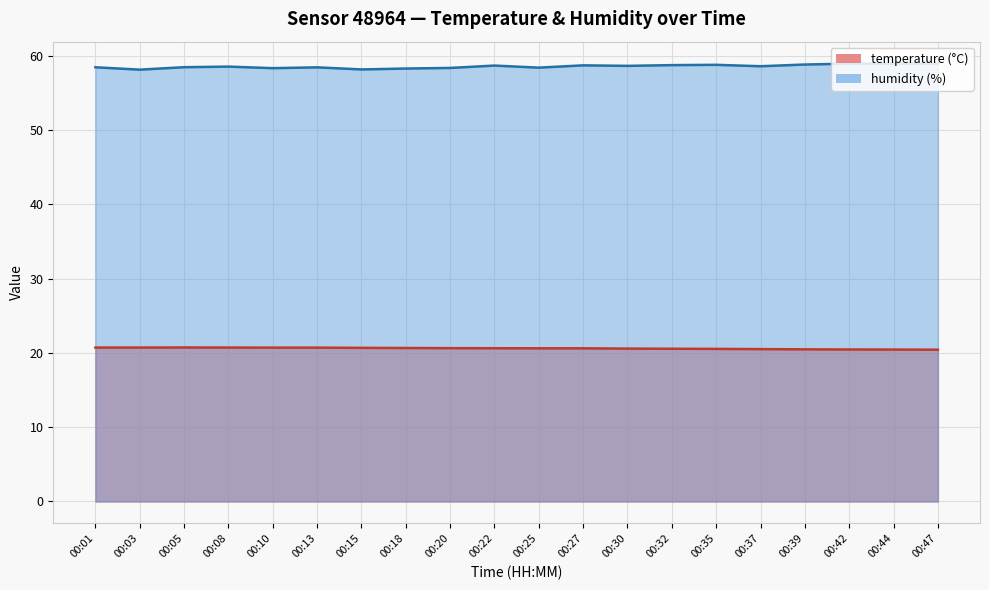

What is the difference between the second highest and minimum values in the temperature series?

0.3